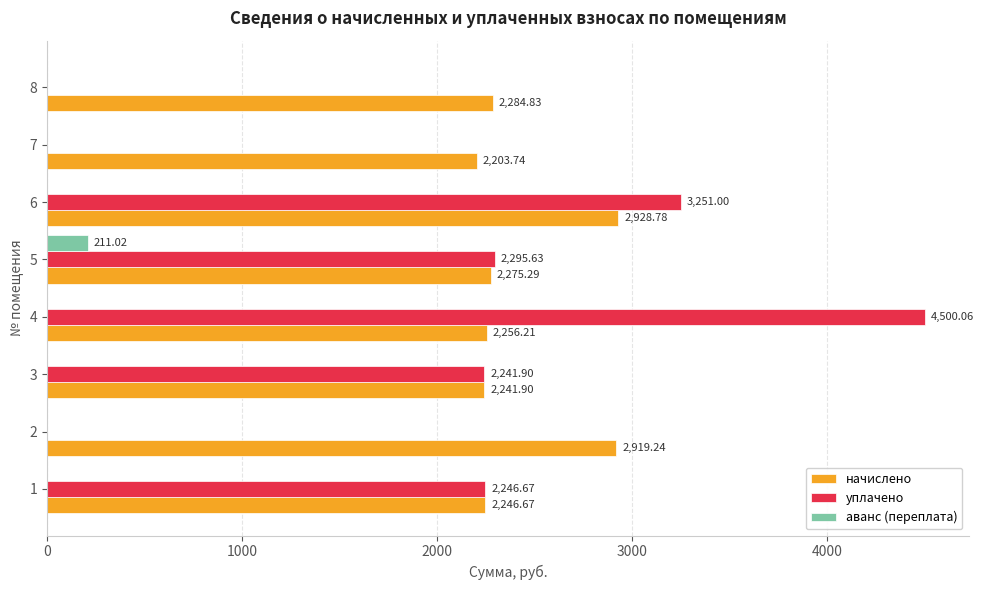

Which series has the largest total across all categories?

начислено